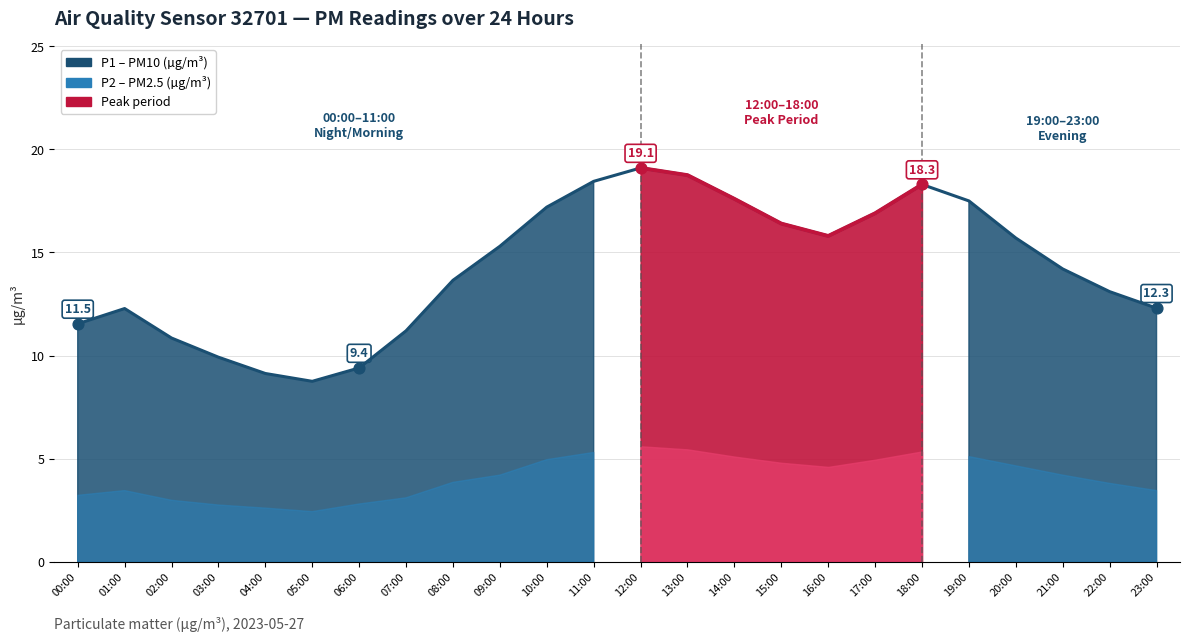

What is the change in value from 12:00 to 13:00?

-0.4